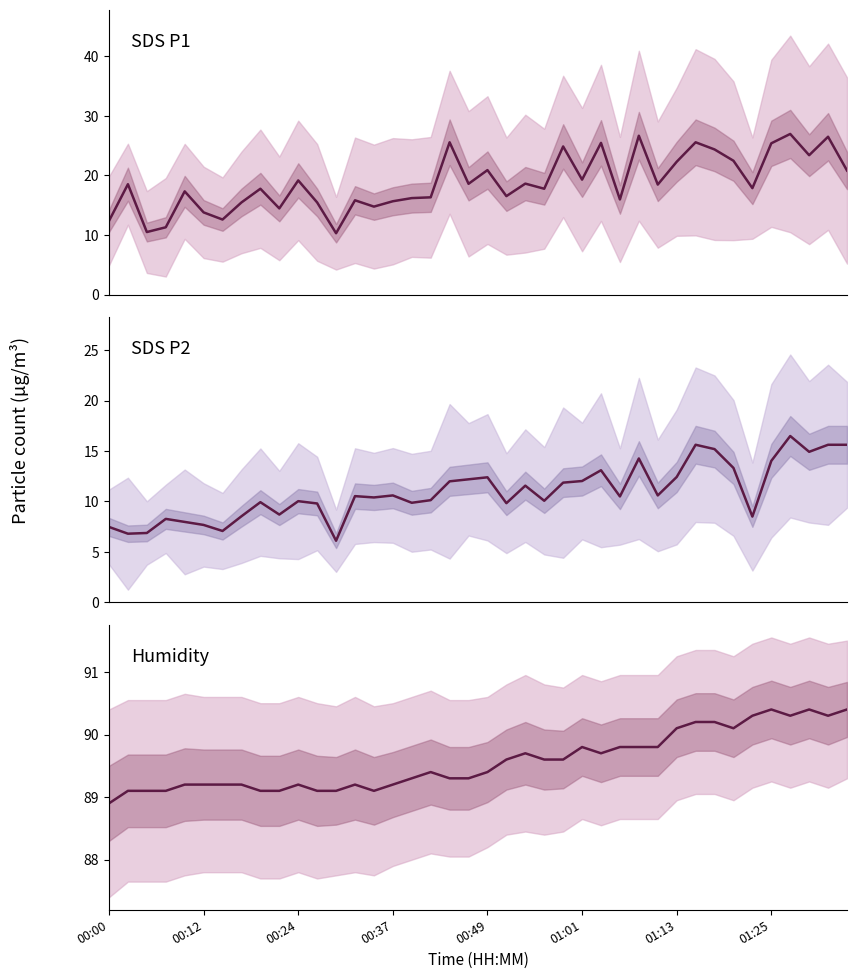

Reading left to right, extract all data points from this chart.

SDS_P1: 12.4	18.5	10.5	11.3	17.3	13.8	12.6	15.5	17.8	14.5	19.2	15.5	10.3	15.8	14.8	15.7	16.2	16.3	25.6	18.6	20.9	16.5	18.6	17.8	24.9	19.3	25.5	16.0	26.7	18.5	22.3	25.6	24.4	22.5	17.9	25.4	27.0	23.4	26.5	20.8
SDS_P2: 7.5	6.8	6.9	8.3	8.0	7.7	7.1	8.5	9.9	8.7	10.0	9.8	6.1	10.5	10.4	10.6	9.9	10.1	12.0	12.2	12.4	9.8	11.6	10.1	11.9	12.0	13.1	10.5	14.3	10.6	12.4	15.6	15.2	13.3	8.5	14.0	16.5	14.9	15.6	15.6
Humidity: 88.9	89.1	89.1	89.1	89.2	89.2	89.2	89.2	89.1	89.1	89.2	89.1	89.1	89.2	89.1	89.2	89.3	89.4	89.3	89.3	89.4	89.6	89.7	89.6	89.6	89.8	89.7	89.8	89.8	89.8	90.1	90.2	90.2	90.1	90.3	90.4	90.3	90.4	90.3	90.4